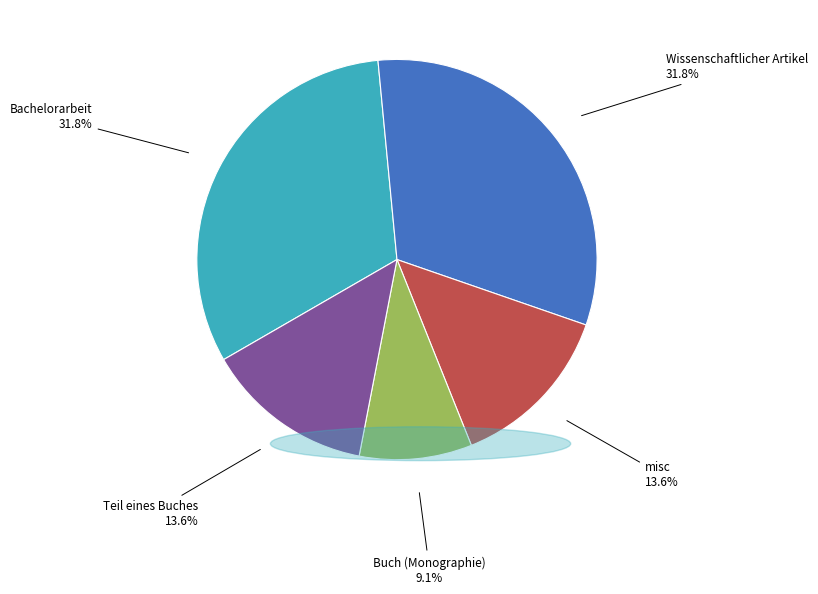

What is the ratio of the value at Buch (Monographie) to the value at Teil eines Buches?

0.7